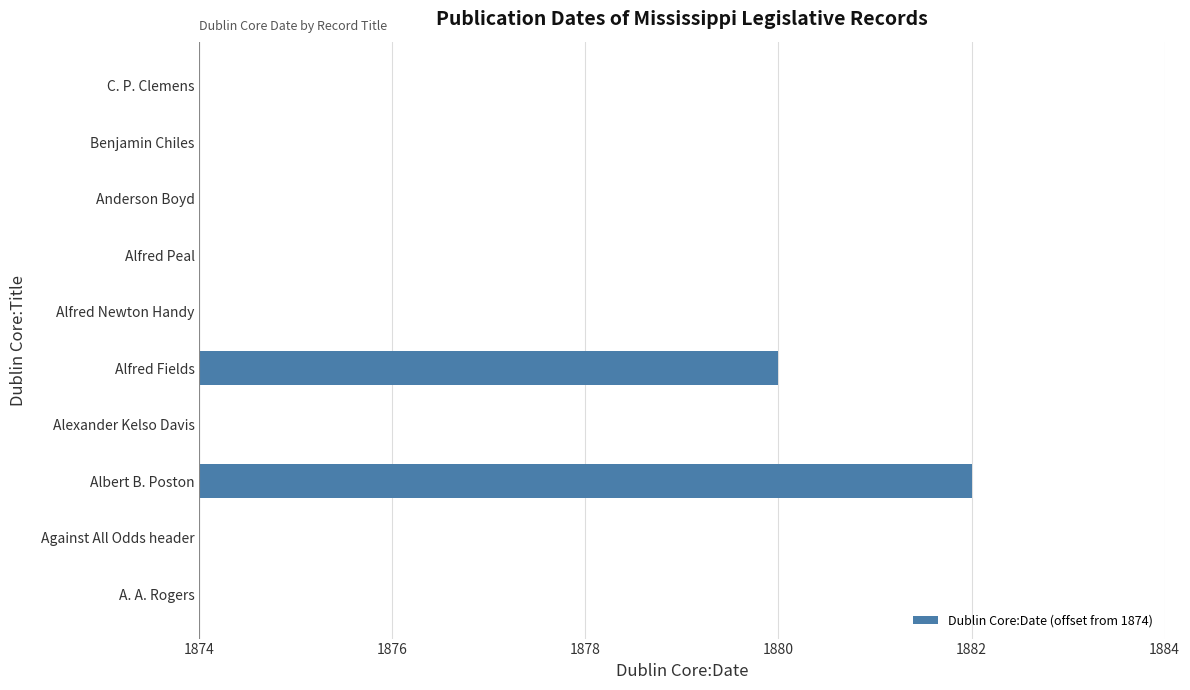

Are the bars horizontal?

Yes